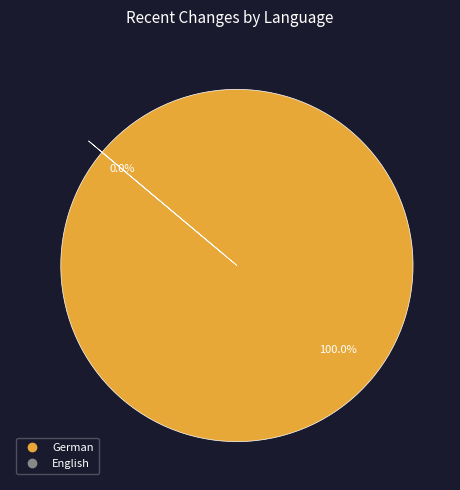

Which category accounts for the majority?

German